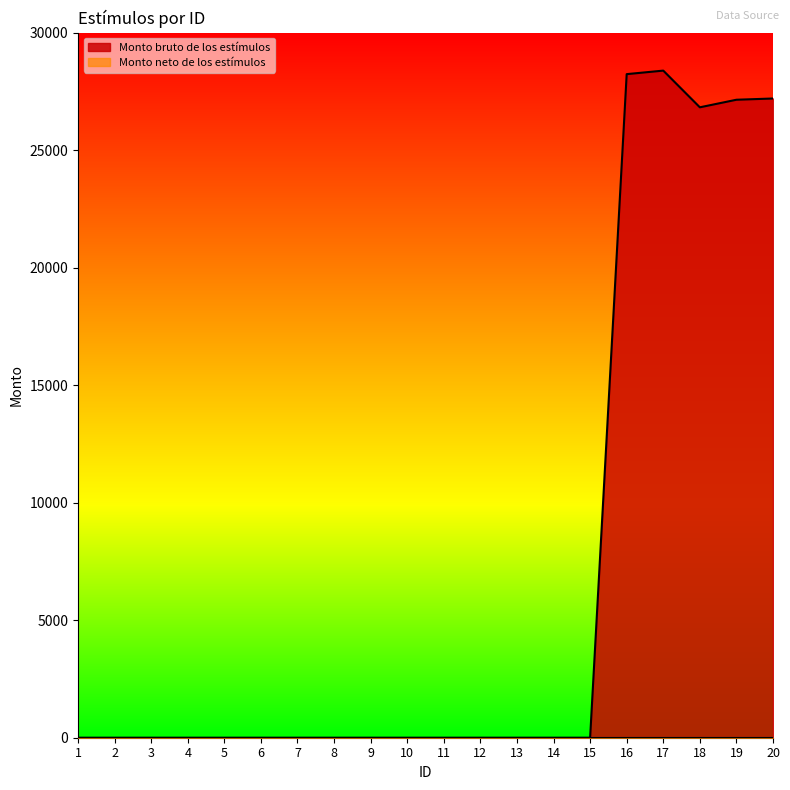

Where is the data nearest to the value 14192?

18